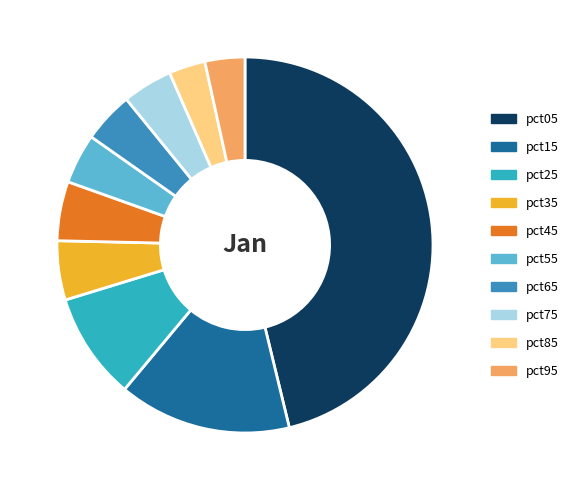

Which category has the biggest portion of the pie?

pct05